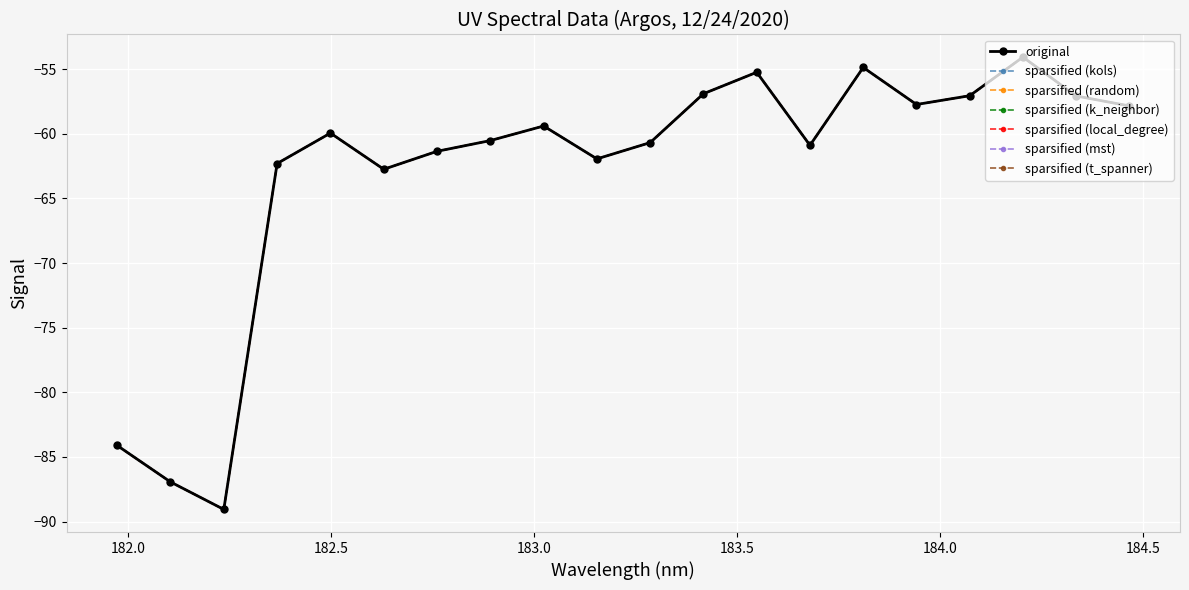

Which category has the lowest value across all series?

182.2359681898